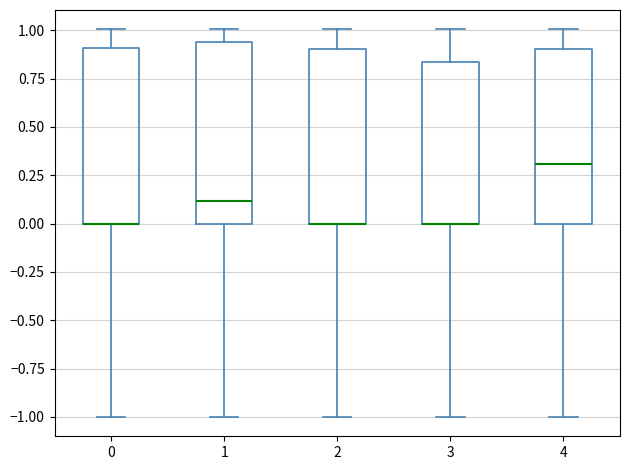

Where does the lower whisker of the box at x = 3 end on the y-axis? The values are not printed on the chart, so give them approximately, as read against the axis.

-1.00